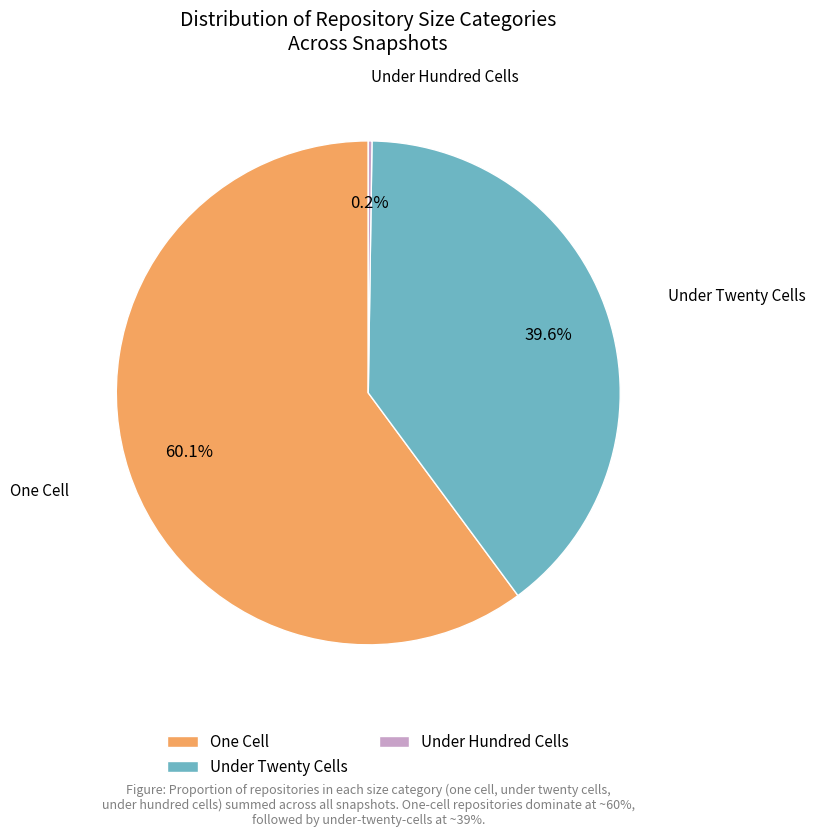

Do Under Twenty Cells and One Cell together represent more than half of the pie?

Yes